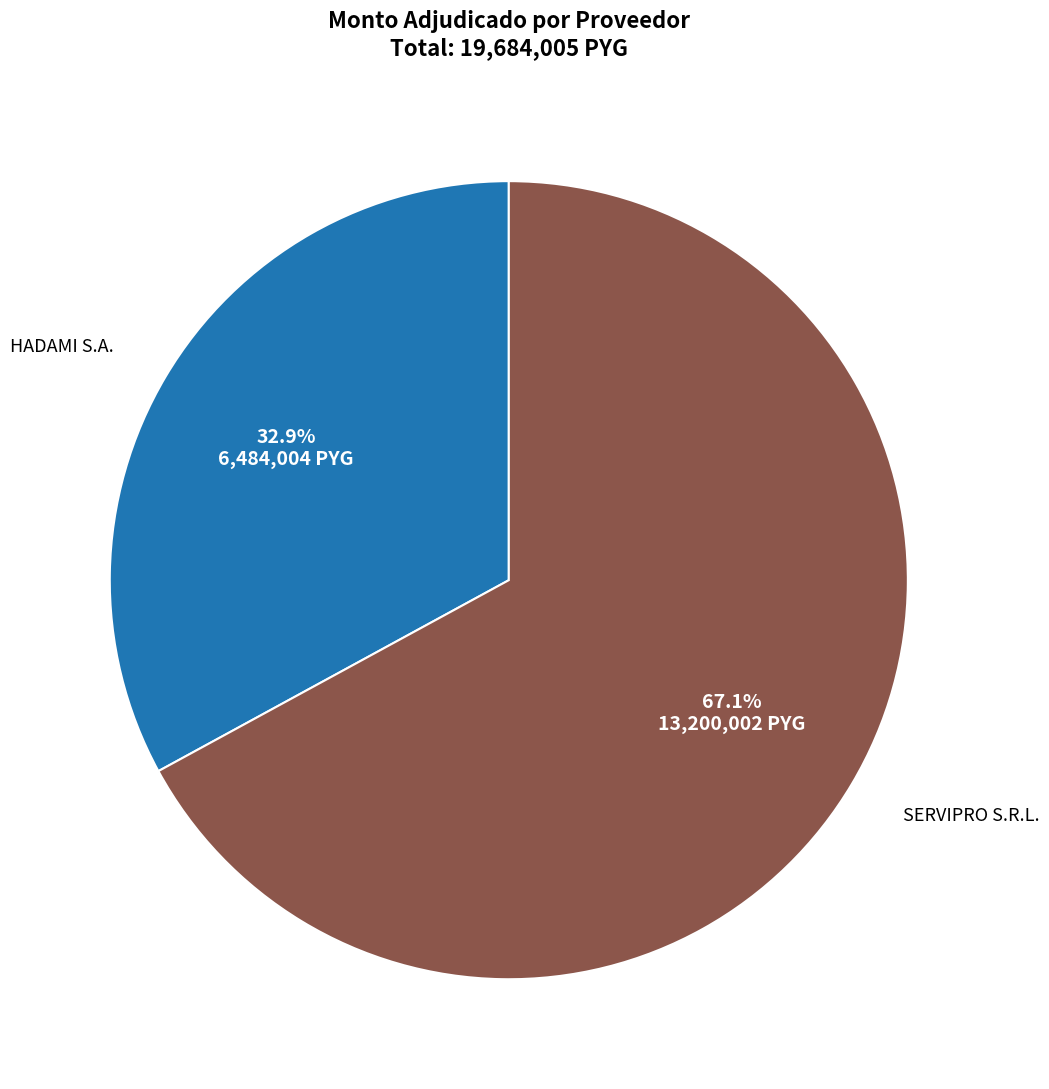

Does any single category account for the majority?

Yes